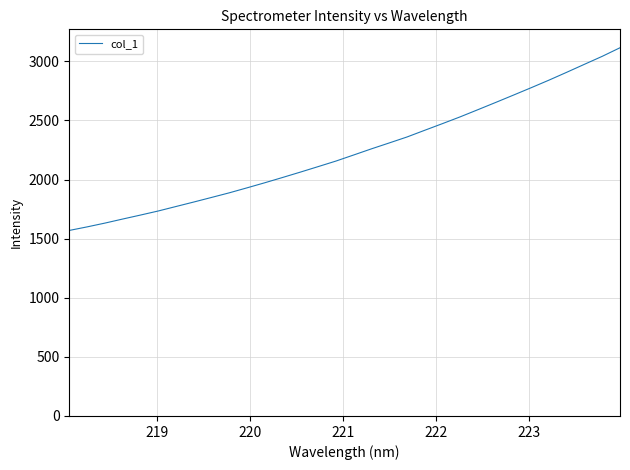

Is this an area chart (filled region under the line)?

No